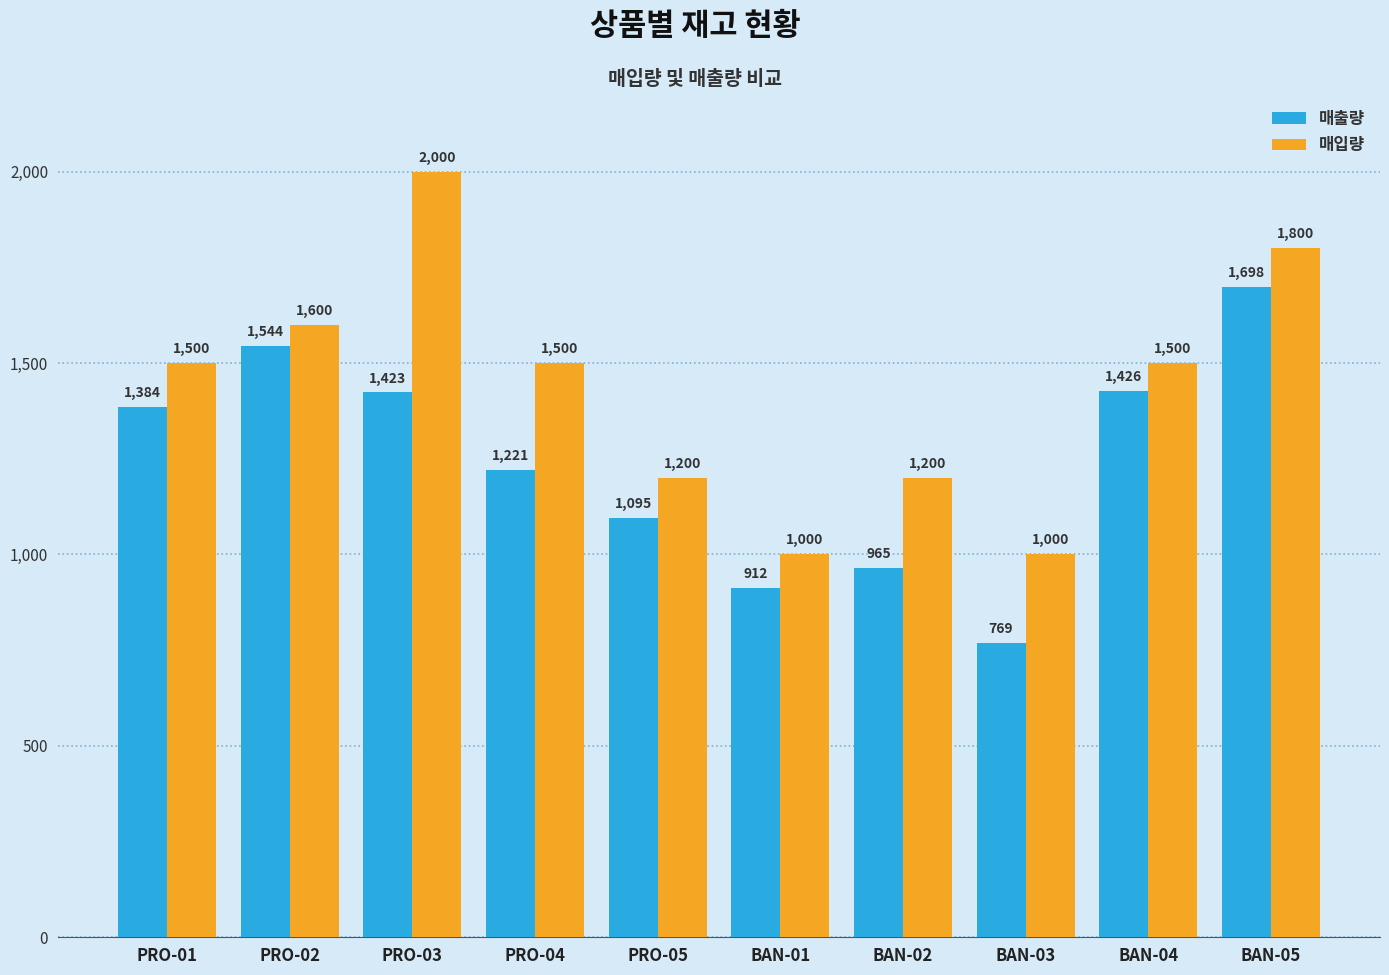

Rank the series by their maximum value, from lowest to highest.

매출량, 매입량